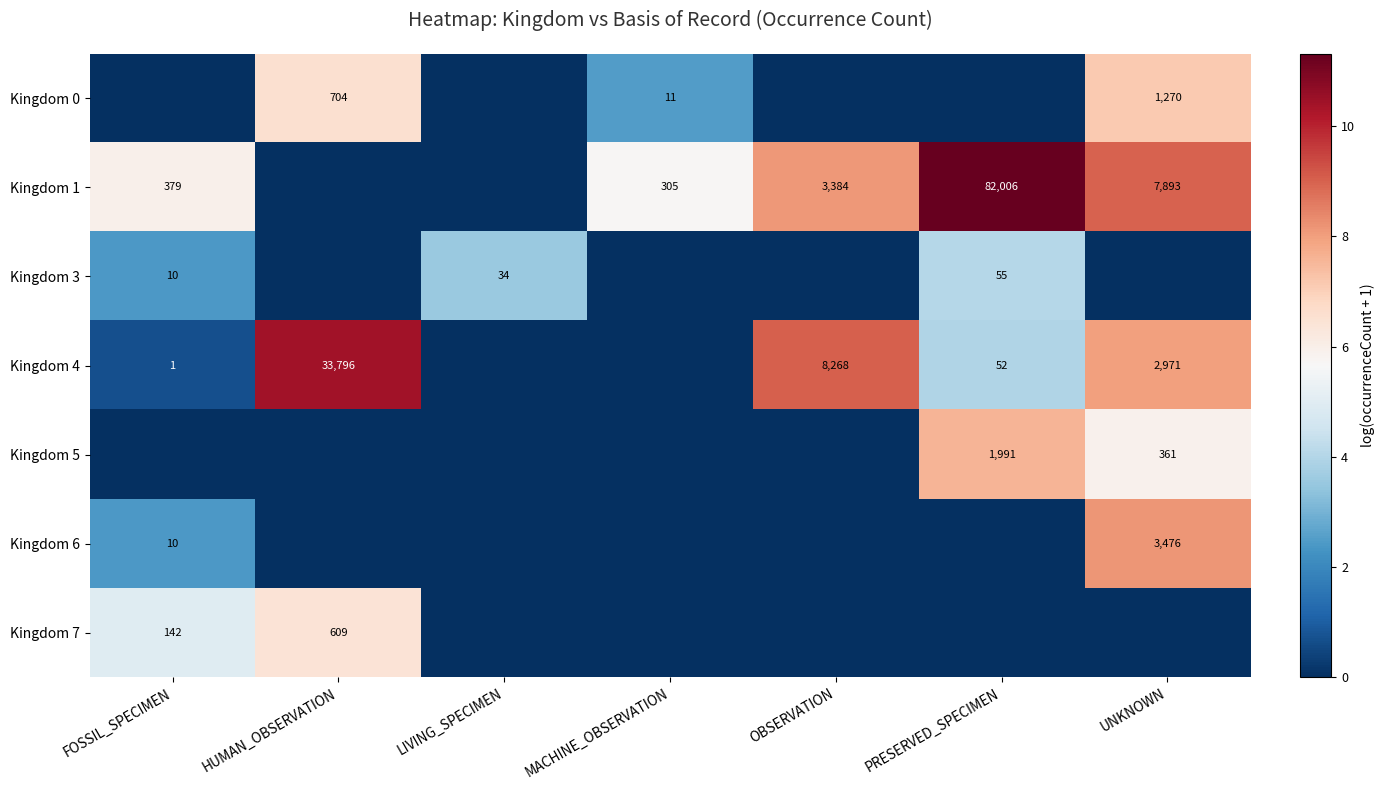

How many series are shown in this chart?

7